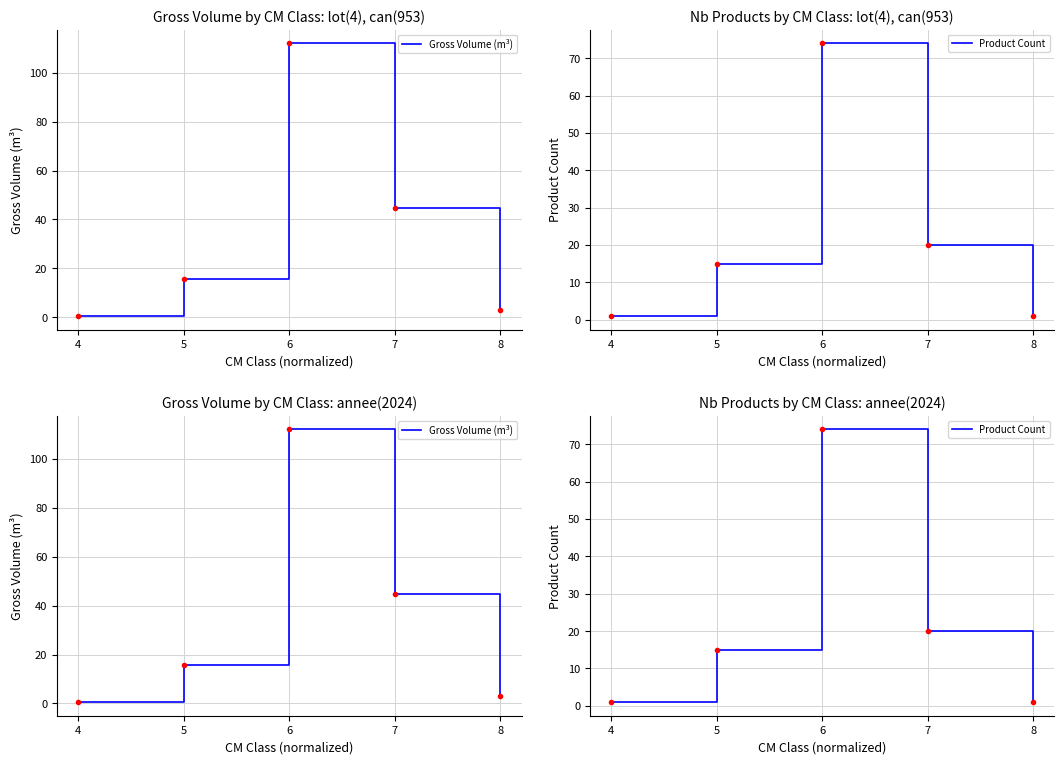

True or false: Gross Volume (m³) has more than 1 points higher than both neighbors.

False